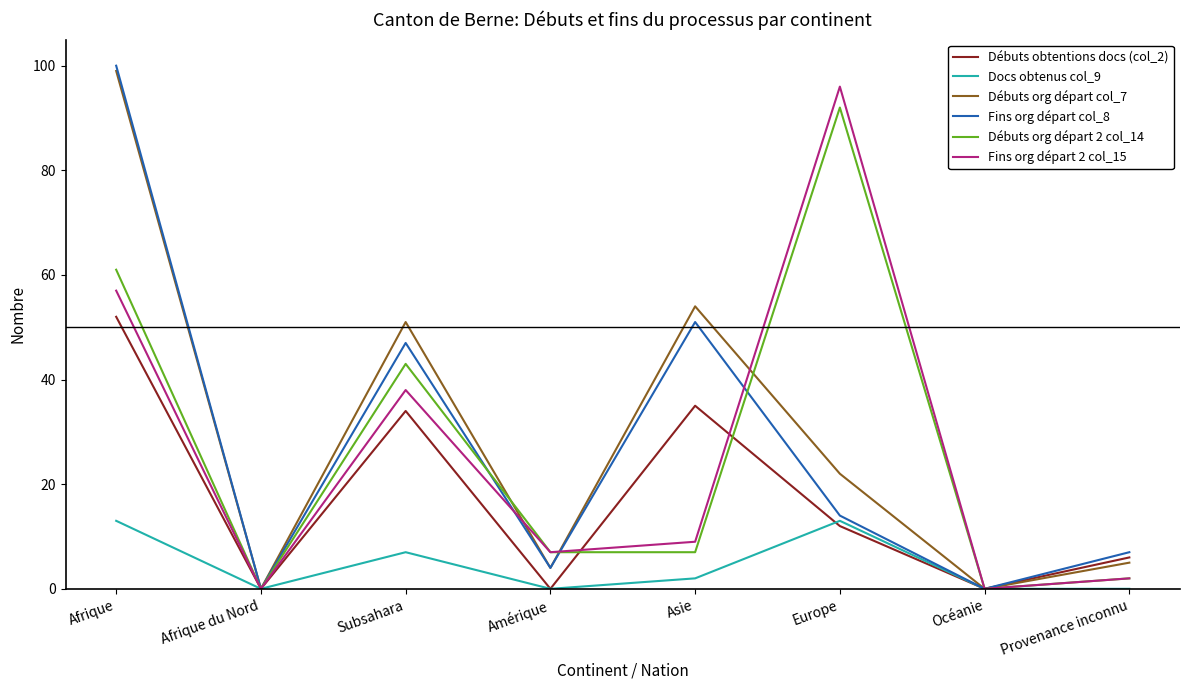

Is it true that Débuts org départ 2 col_14 equals 61 at Océanie?

False